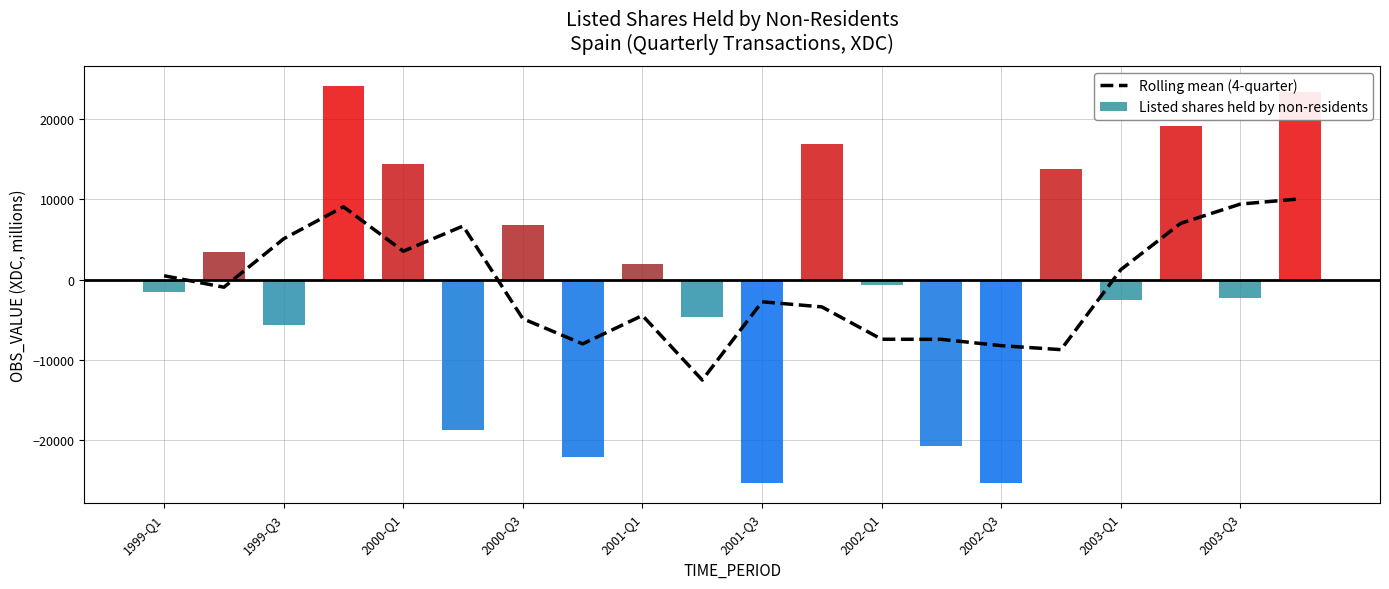

What position from the left is 15?

16